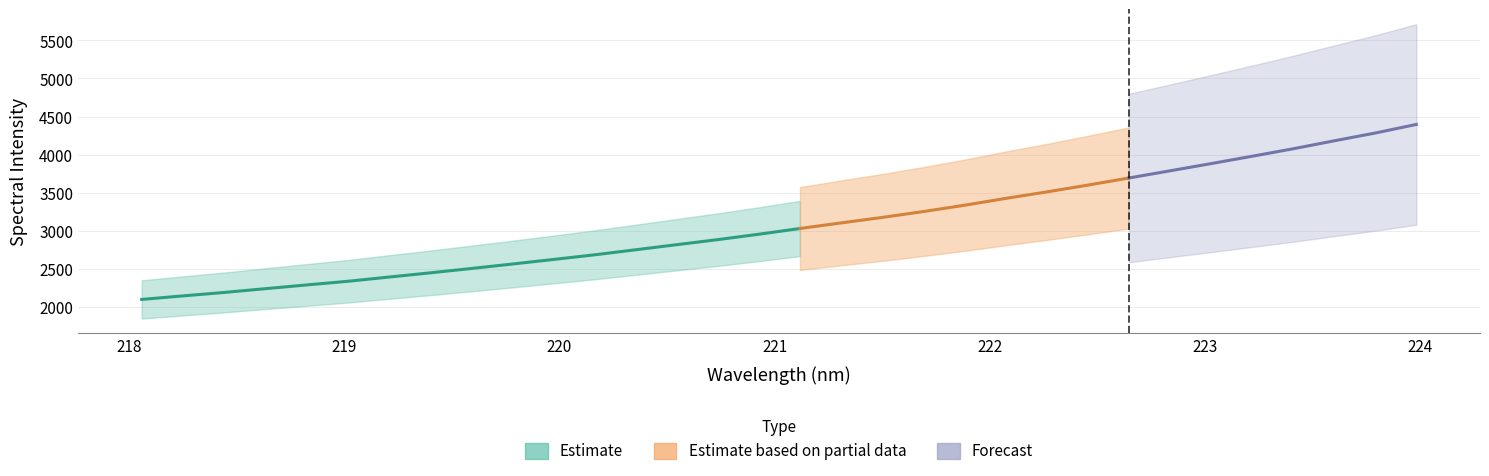

Is it true that the value at 222.8355 is 6296.7?

False